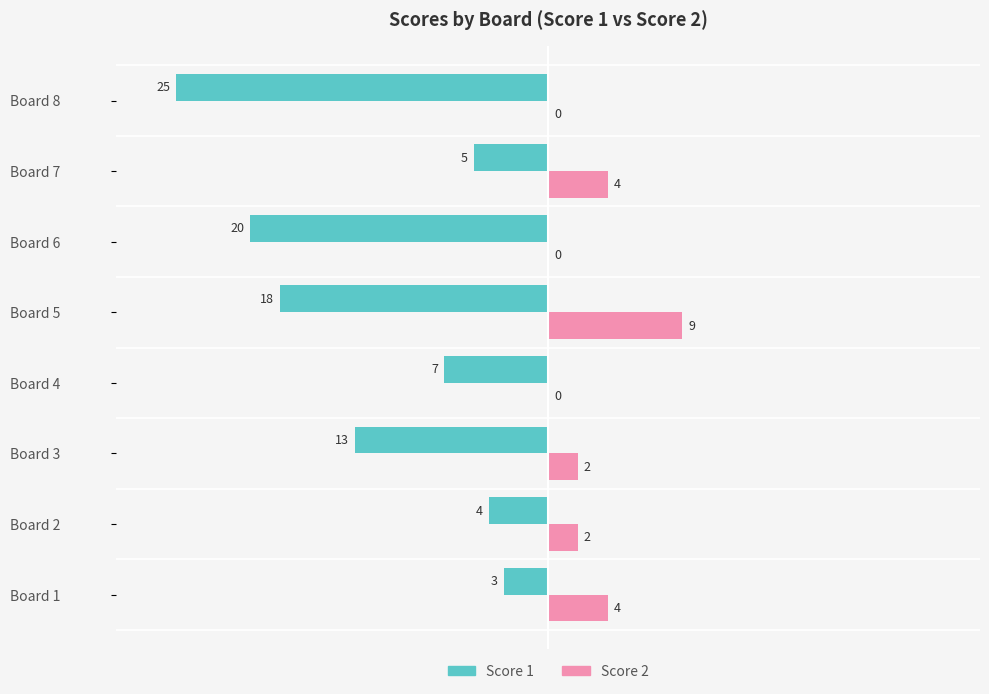

The value of Score 2 at Board 1 is 4. True or false?

True